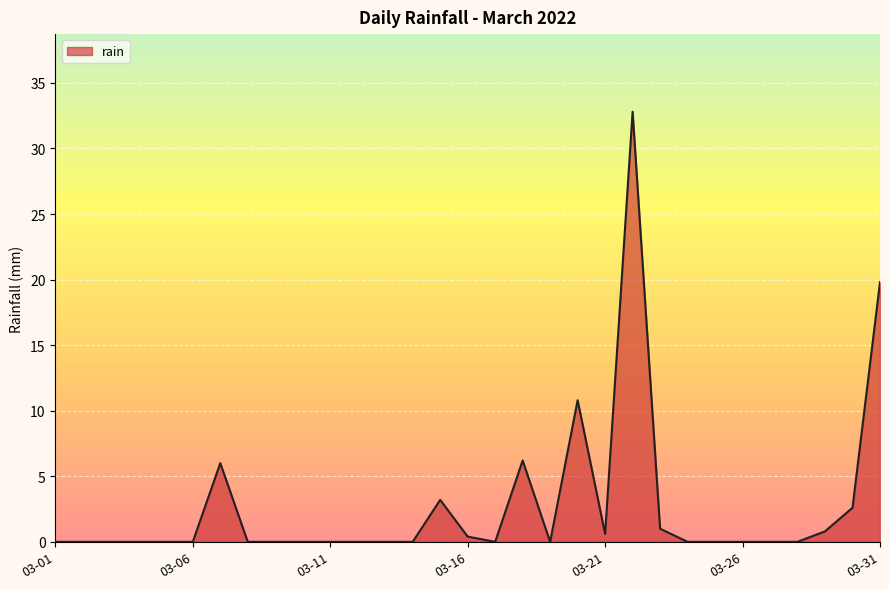

What is the maximum value shown in the chart?

32.8